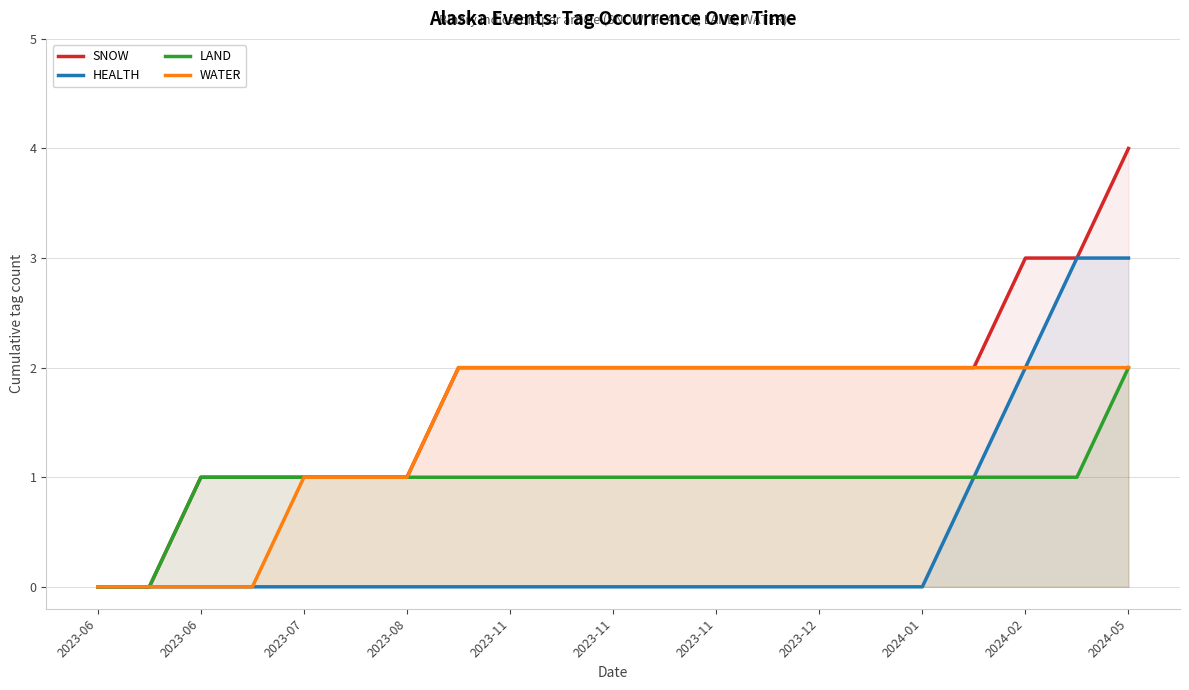

What is the difference between the second highest and minimum values in the SNOW series?

3